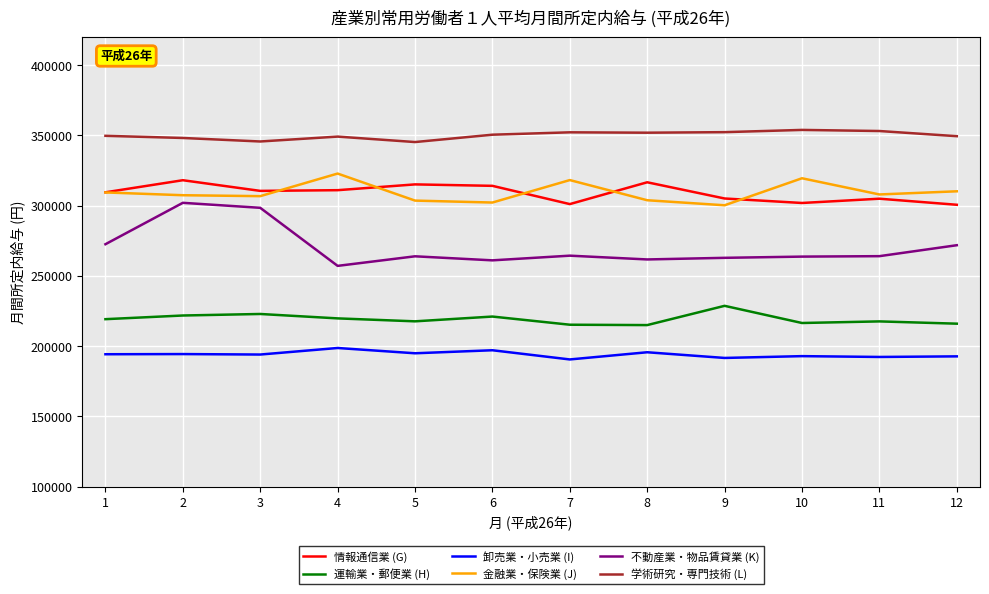

True or false: 情報通信業 (G) and 学術研究・専門技術 (L) cross at least once.

False